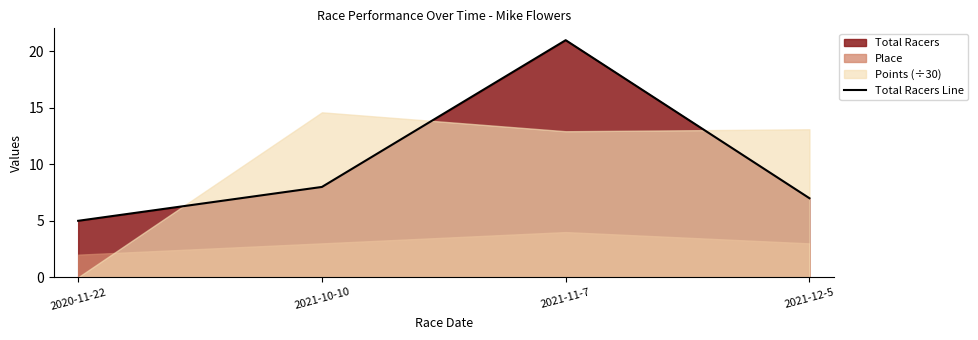

How many interior local peaks (higher than both neighbors) does the data have?

1